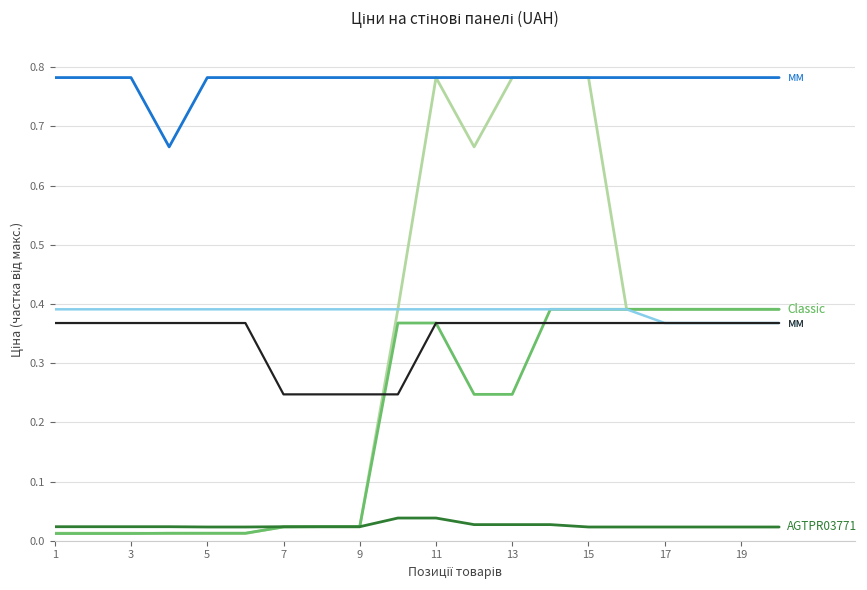

Reading left to right, what are all the values shown in this chart?

AGTPR03771-B Classic: 0.0	0.0	0.0	0.0	0.0	0.0	0.0	0.0	0.0	0.4	0.8	0.7	0.8	0.8	0.8	0.4	0.4	0.4	0.4	0.4
AGTPR03771-A Classic: 0.0	0.0	0.0	0.0	0.0	0.0	0.0	0.0	0.0	0.4	0.4	0.2	0.2	0.4	0.4	0.4	0.4	0.4	0.4	0.4
Wall panels AGTPR03771: 0.0	0.0	0.0	0.0	0.0	0.0	0.0	0.0	0.0	0.0	0.0	0.0	0.0	0.0	0.0	0.0	0.0	0.0	0.0	0.0
Панель Acrylic 18 мм: 0.4	0.4	0.4	0.4	0.4	0.4	0.4	0.4	0.4	0.4	0.4	0.4	0.4	0.4	0.4	0.4	0.4	0.4	0.4	0.4
Панель Carbon 19 мм: 0.8	0.8	0.8	0.7	0.8	0.8	0.8	0.8	0.8	0.8	0.8	0.8	0.8	0.8	0.8	0.8	0.8	0.8	0.8	0.8
Панель Skin 18 мм: 0.4	0.4	0.4	0.4	0.4	0.4	0.2	0.2	0.2	0.2	0.4	0.4	0.4	0.4	0.4	0.4	0.4	0.4	0.4	0.4